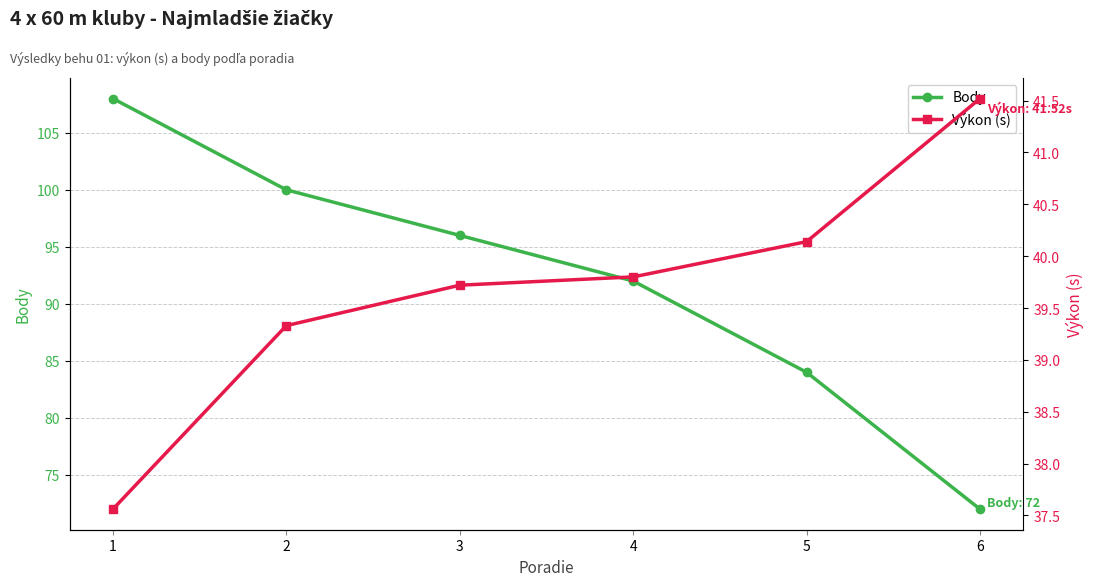

Between 4 and 6, which series saw the biggest shift?

Body